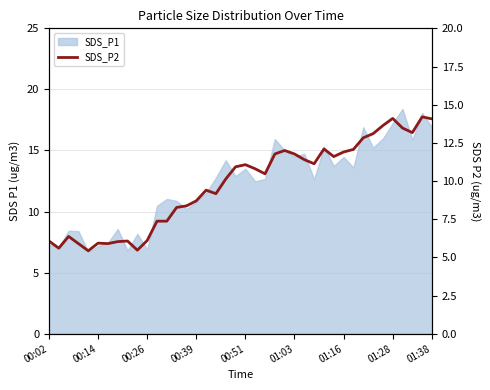

What is the change in value from 20 to 26?

+0.3